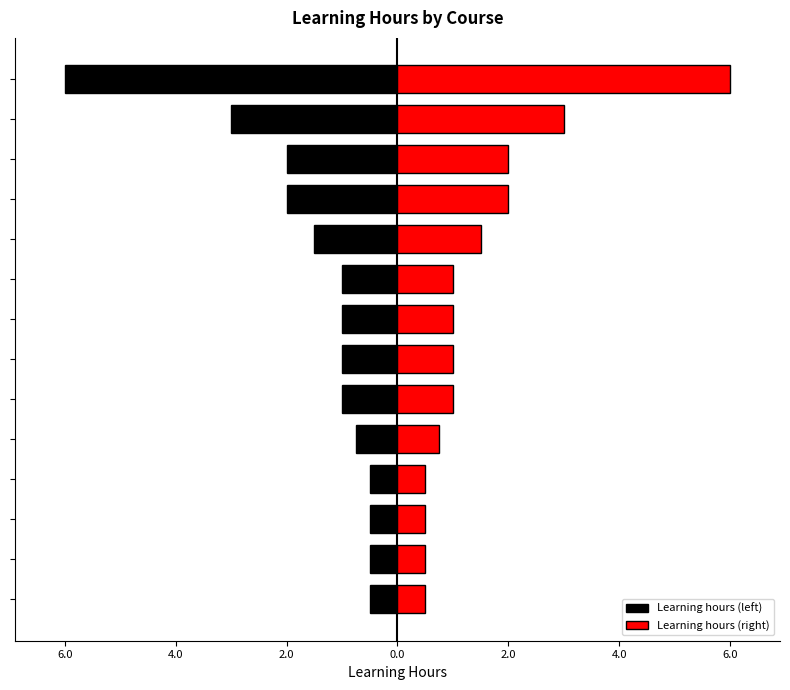

What is the value of the Learning hours (left) bar at the 1st from the left?

-0.5